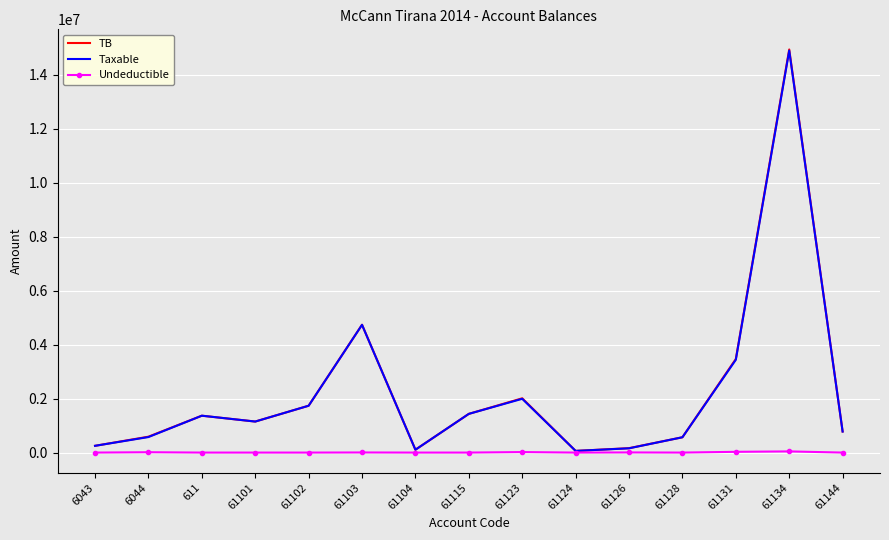

Read the TB value at 61144.

779642.1